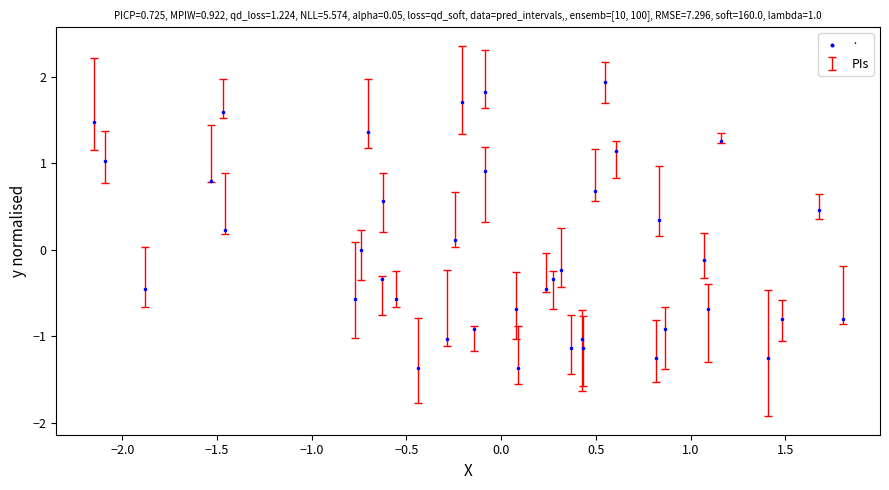

What is the range of Y values (max minus min)?

3.3